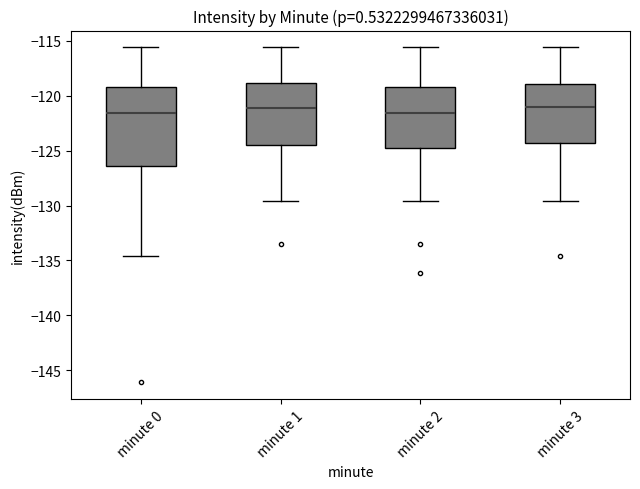

Reading left to right, read every box against the y-axis: the position of its median line, the range the box covers, and the ends of its whiskers. The values are not printed on the chart, so give them approximately, as read against the axis.

minute 0: median -121.5, box -126.5 to -119.0, whiskers -134.5 to -115.5
minute 1: median -121.0, box -124.5 to -119.0, whiskers -129.5 to -115.5
minute 2: median -121.5, box -125.0 to -119.0, whiskers -129.5 to -115.5
minute 3: median -121.0, box -124.5 to -119.0, whiskers -129.5 to -115.5